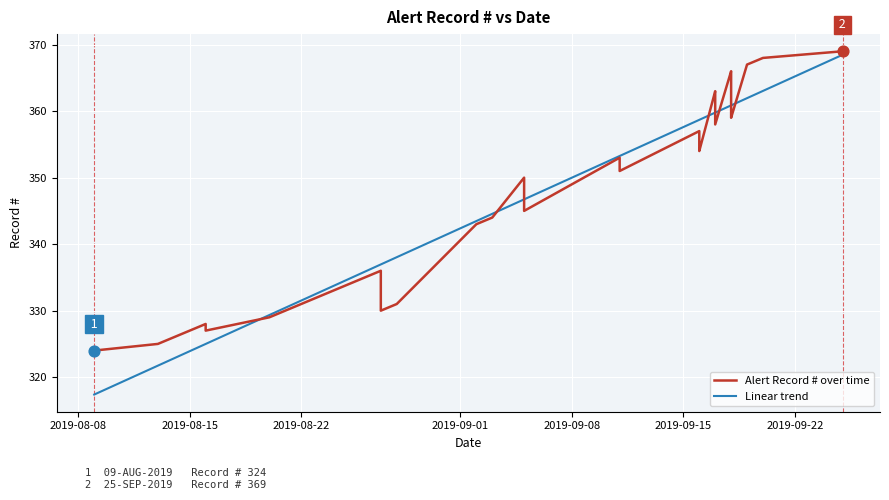

Is the value of Alert Record # over time at 32 greater than the value of Linear trend at 21?

Yes